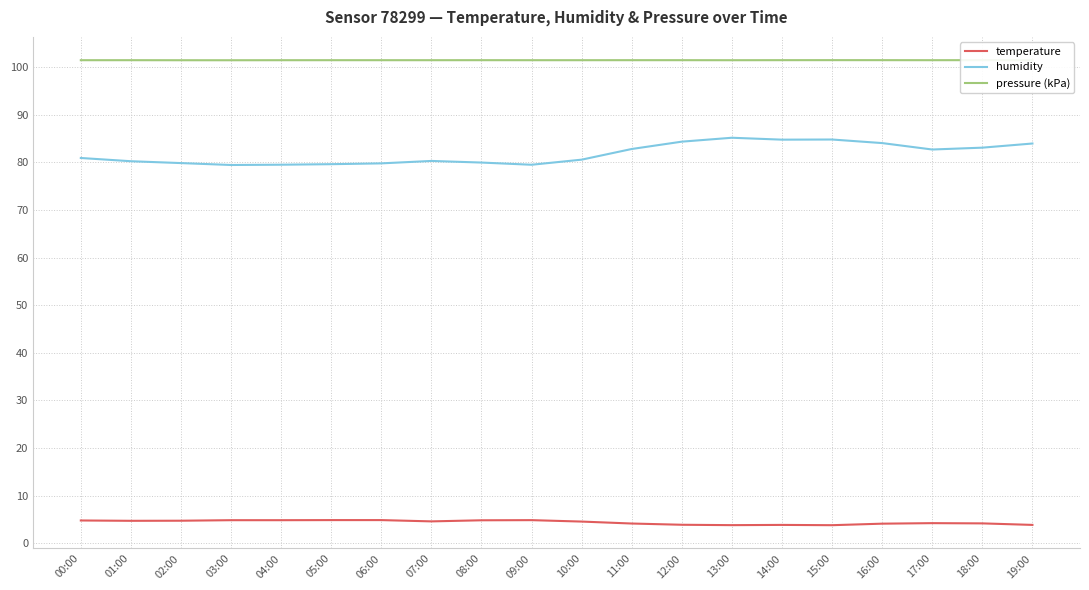

Where does the temperature series first go above 4?

00:00